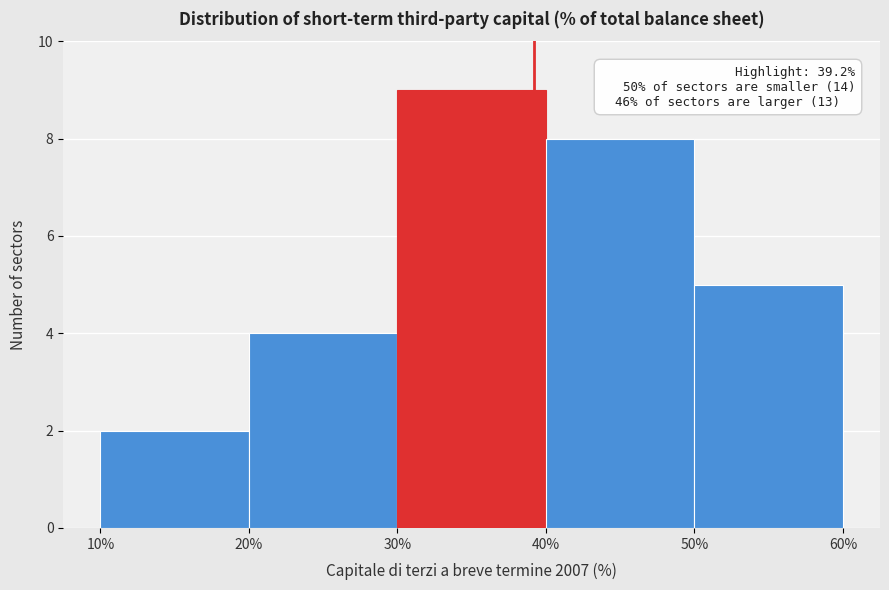

Over which range of the x-axis is the bar tallest?

30% to 40%